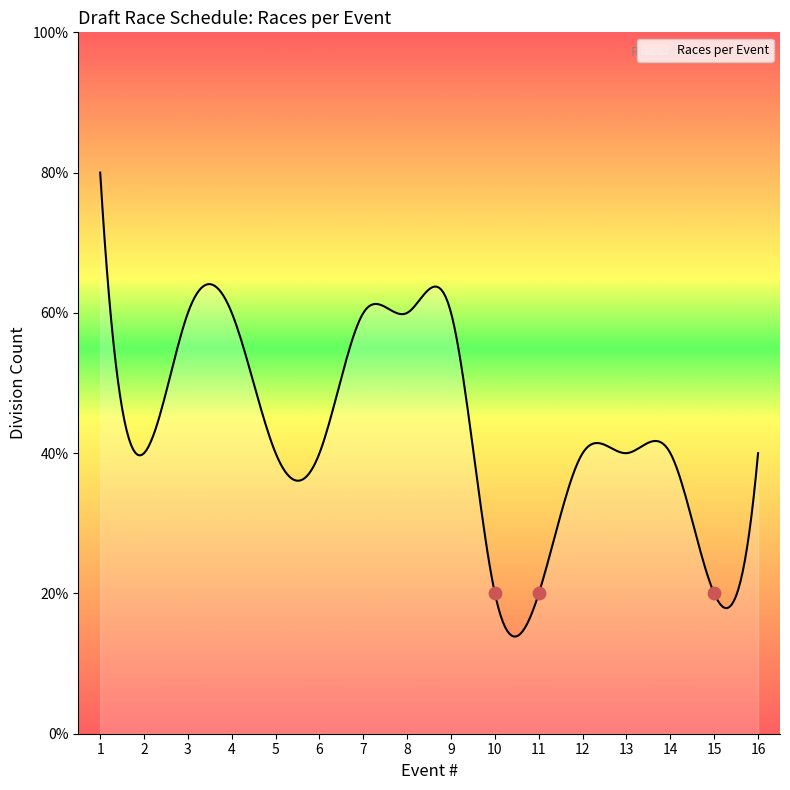

Approximately how many times larger is the value at 5 compared to 9?

0.7